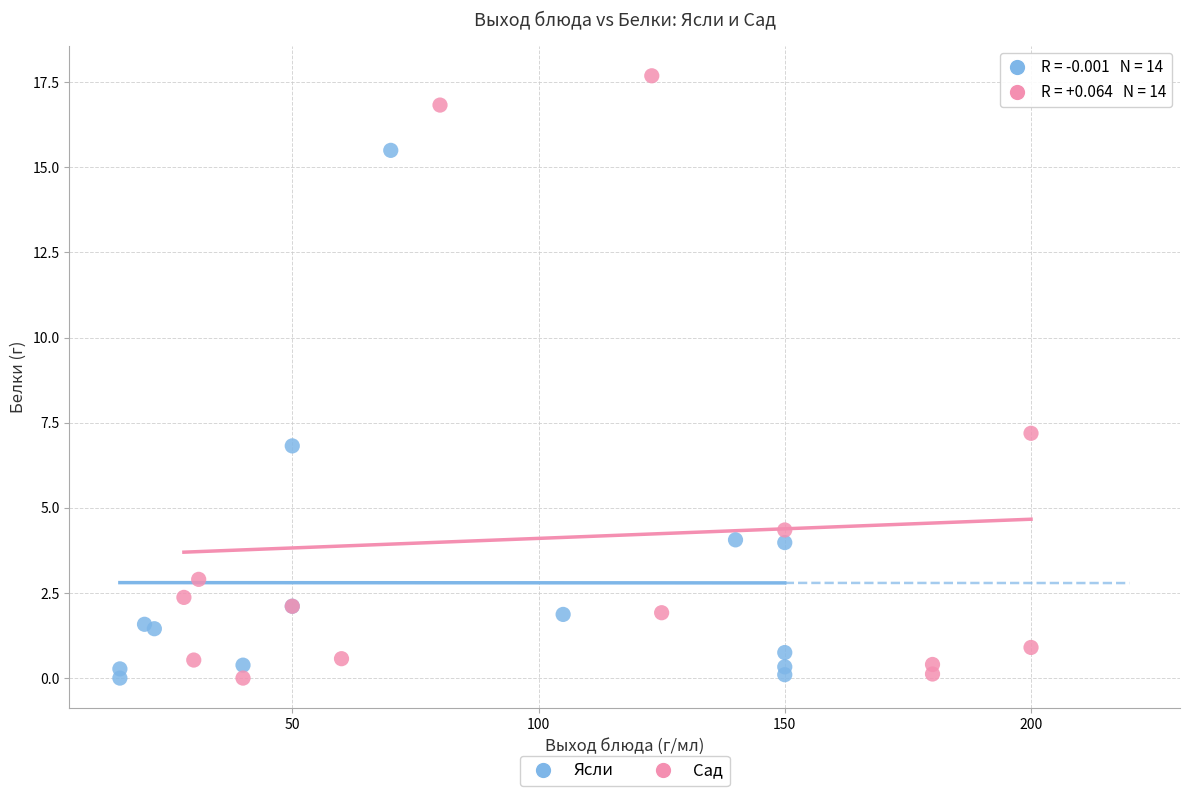

Which series contains the highest Y value?

Сад